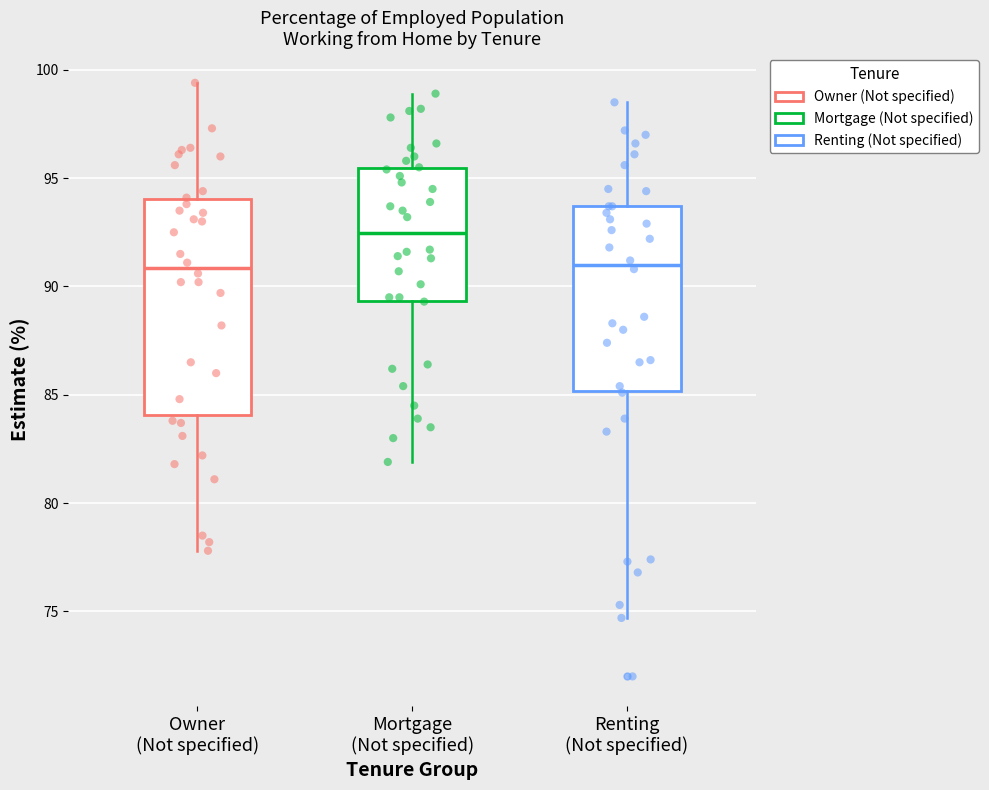

Reading left to right, transcribe this box plot: for each box, give where its median line is, the range the box spans, and where its two whiskers end, as read against the y-axis. The values are not printed on the chart, so give them approximately, as read against the axis.

Owner (Not specified): median 91.0, box 84.0 to 94.0, whiskers 78.0 to 99.5
Mortgage (Not specified): median 92.5, box 89.5 to 95.5, whiskers 82.0 to 99.0
Renting (Not specified): median 91.0, box 85.0 to 93.5, whiskers 74.5 to 98.5